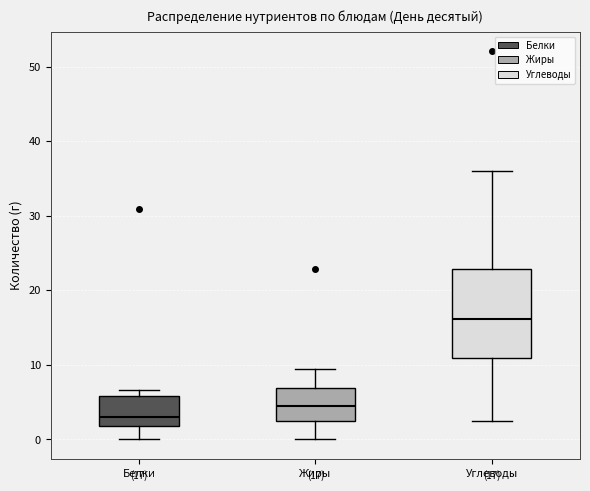

Which box has the lowest median line?

Белки